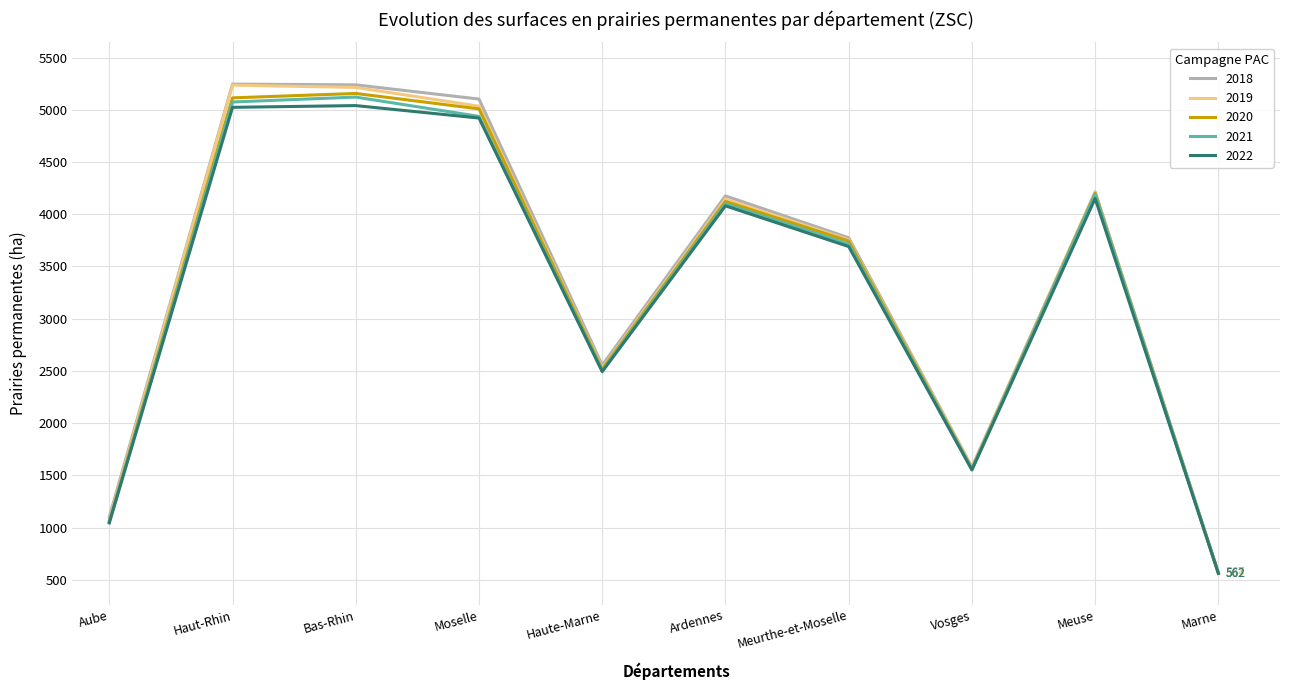

What is the total value across all series at Meurthe-et-Moselle?

18681.0